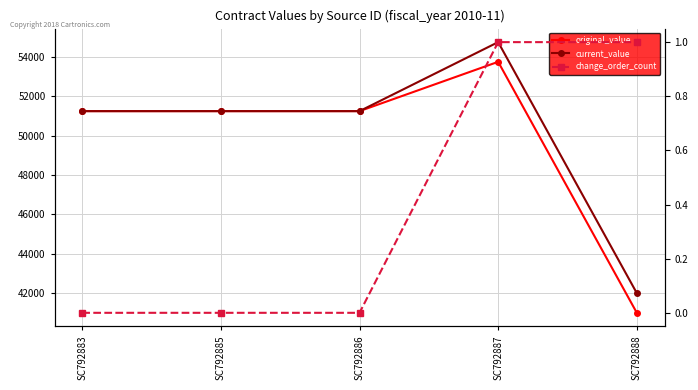

How many lines are shown in the chart?

3